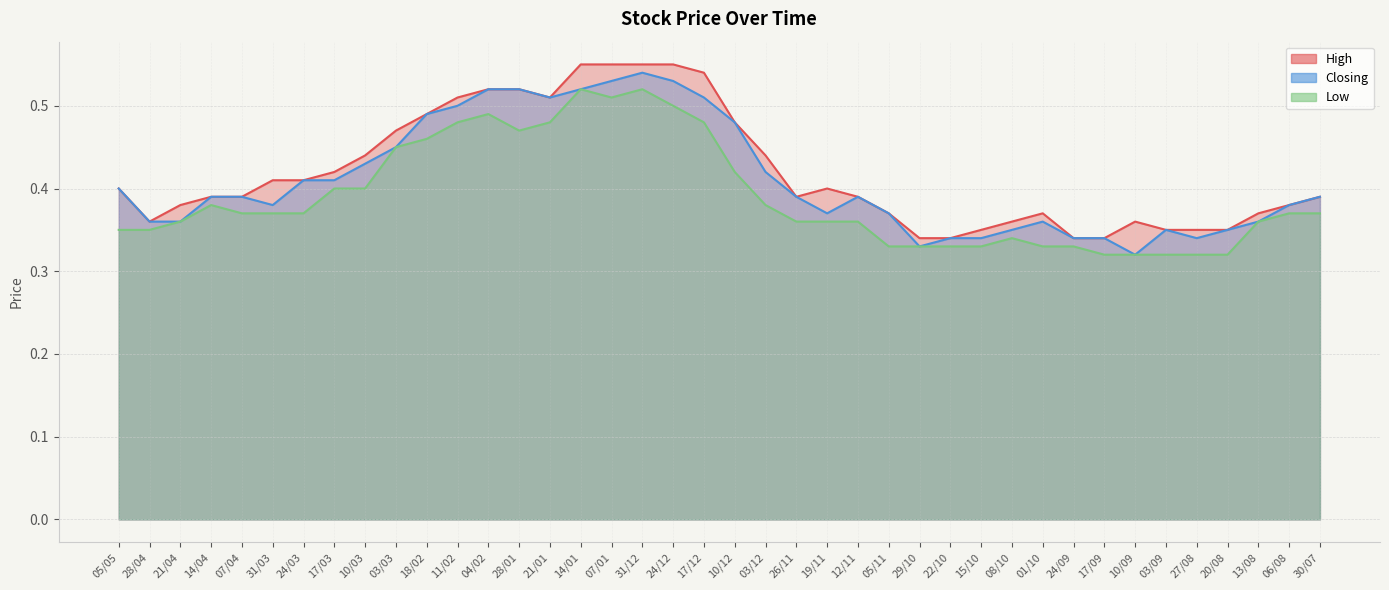

What is the difference between the maximum and minimum values in the Low series?

0.2